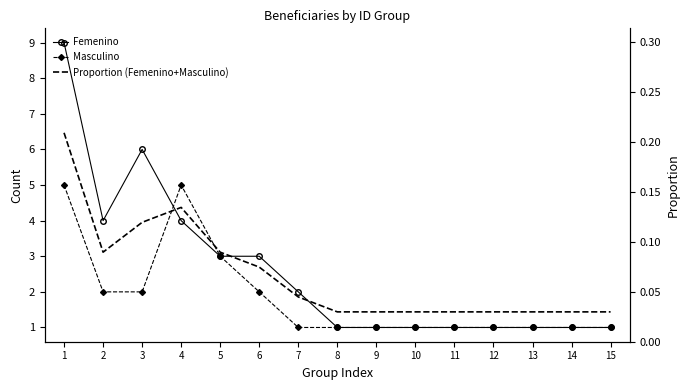

Where is Femenino nearest to the value 5?

2